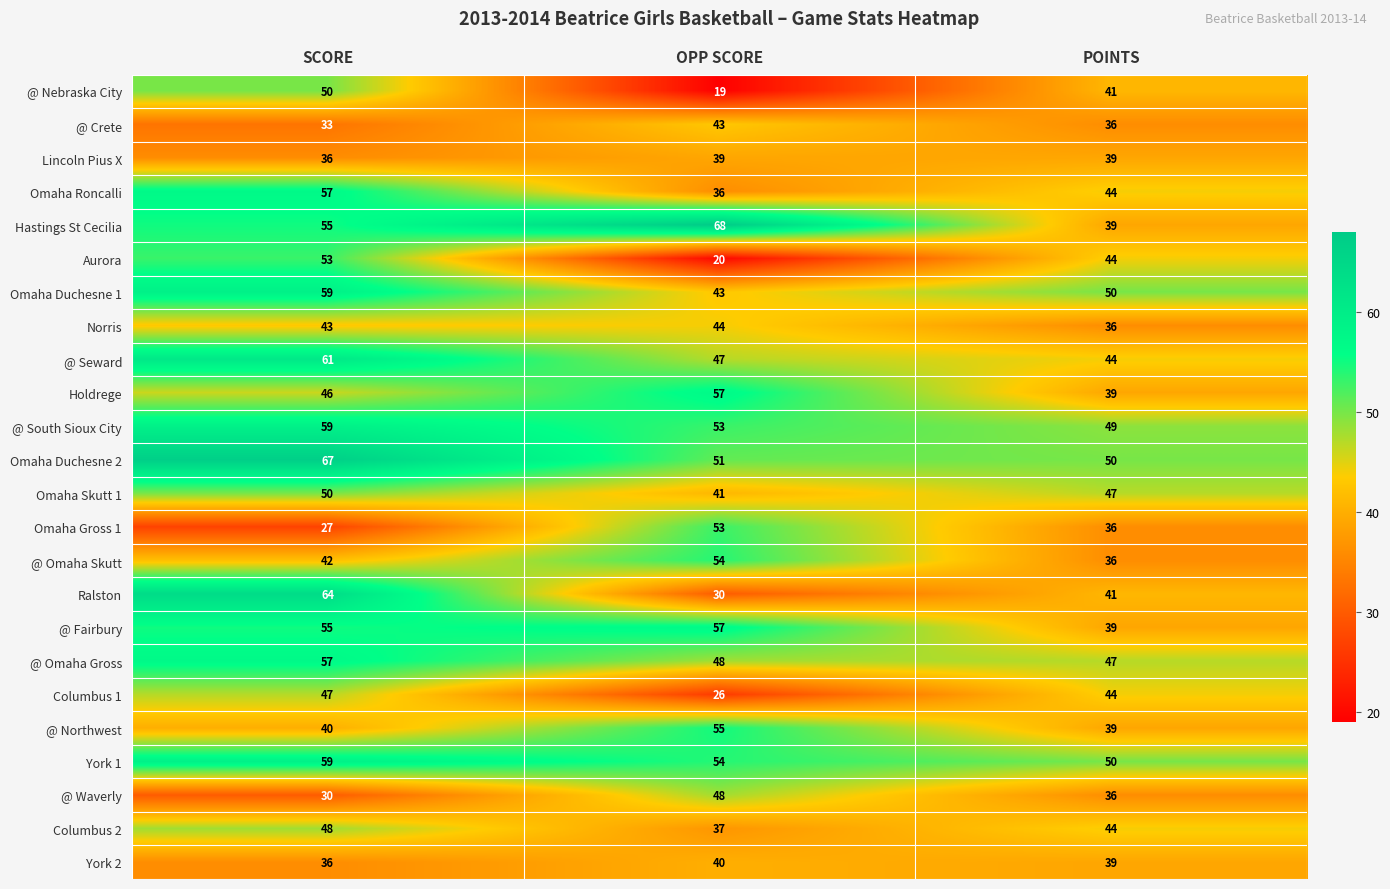

Which series has the widest spread of values?

Ralston